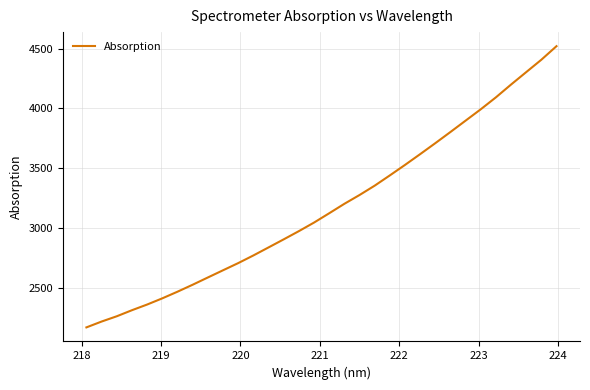

What is the difference between the maximum and minimum values?

2350.6